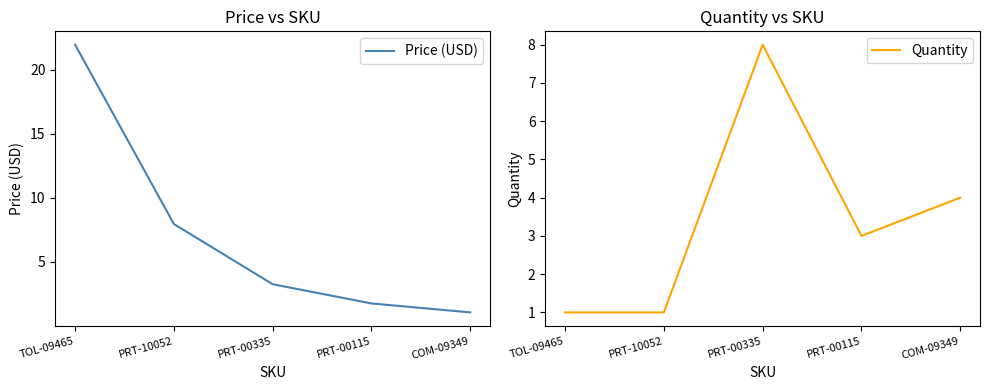

True or false: Price (USD) and Quantity cross at least once.

True